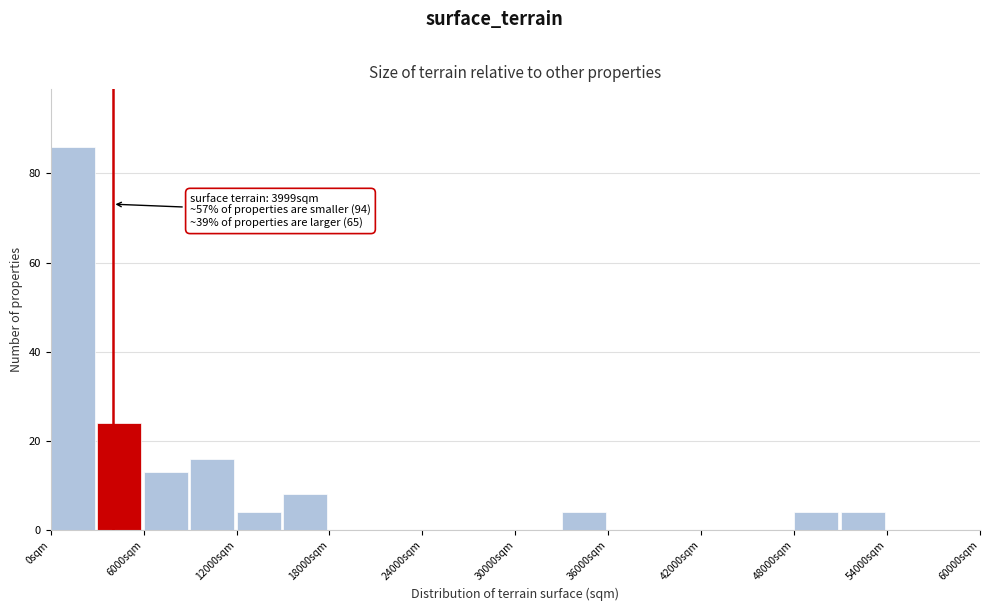

Around what value on the x-axis is the tallest bar? Give the approximate position of its centre, as read against the axis.

1000